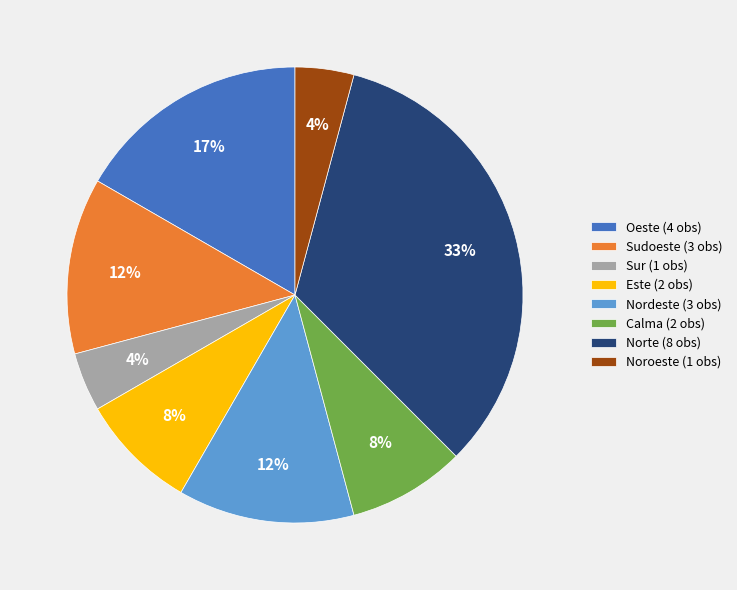

The Este (2 obs) slice represents 8% of the pie. True or false?

True